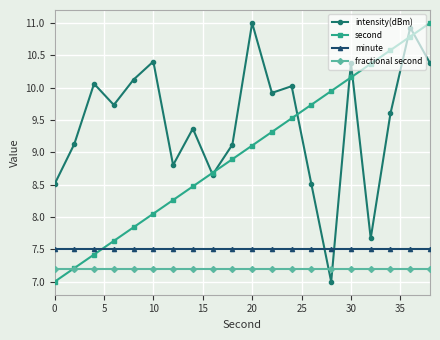

What is the minimum value for minute?

7.5